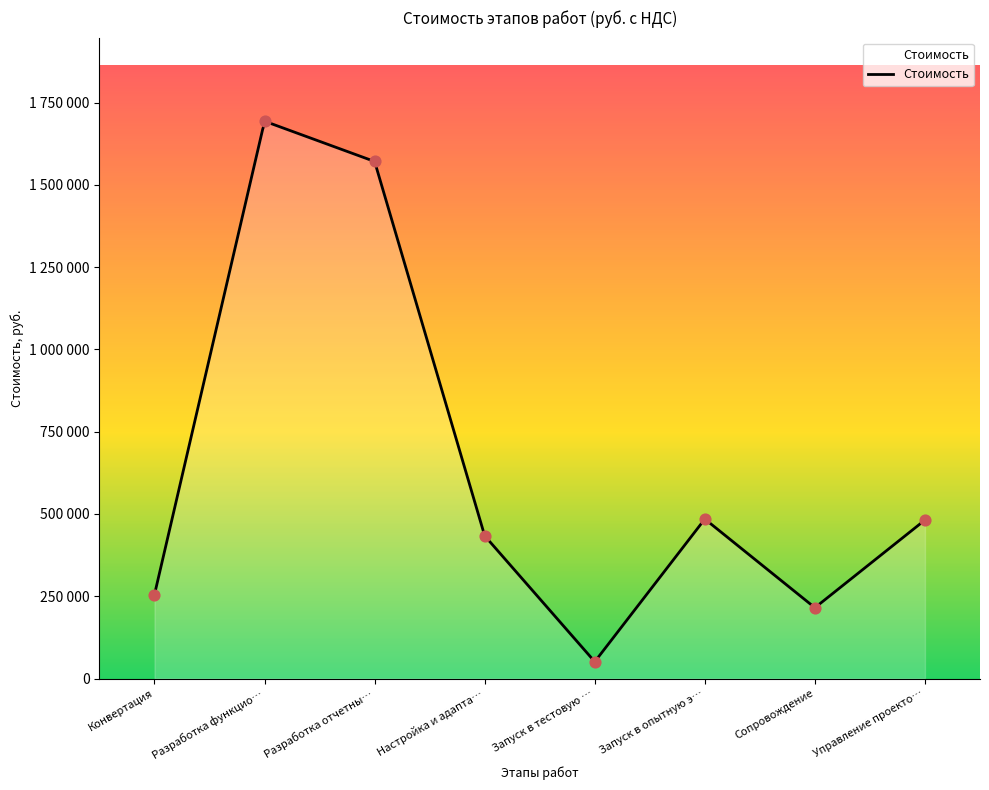

What is the change in value from Запуск в тестовую … to Управление проекто…?

+430530